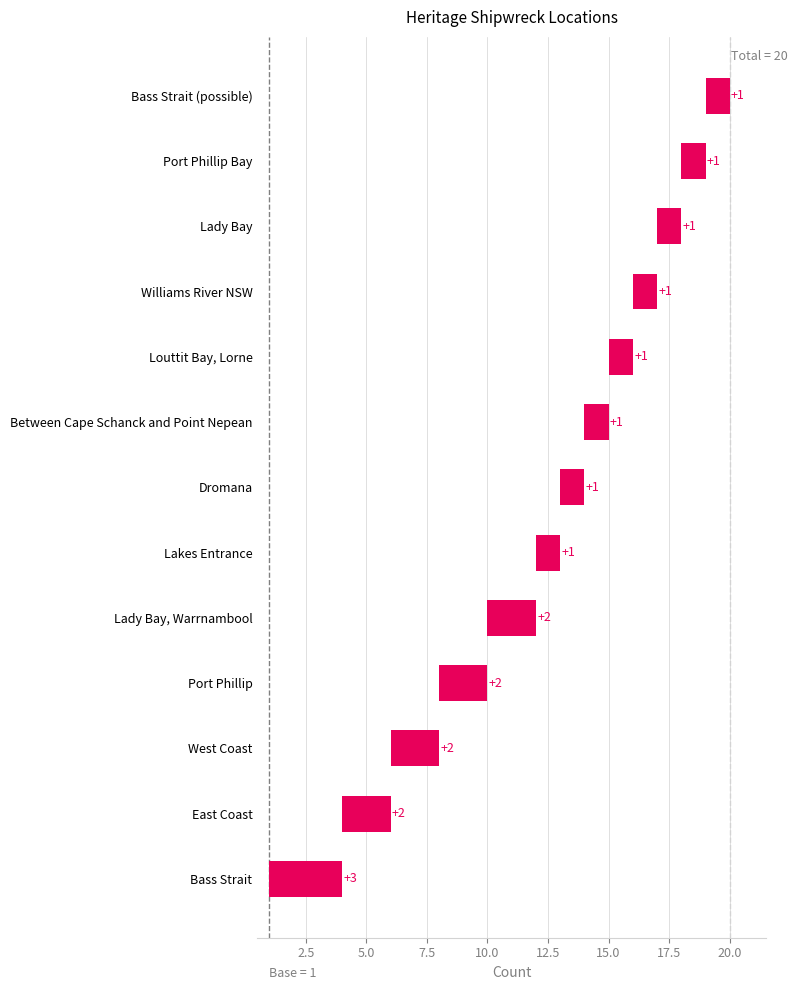

What position from the left is West Coast?

3